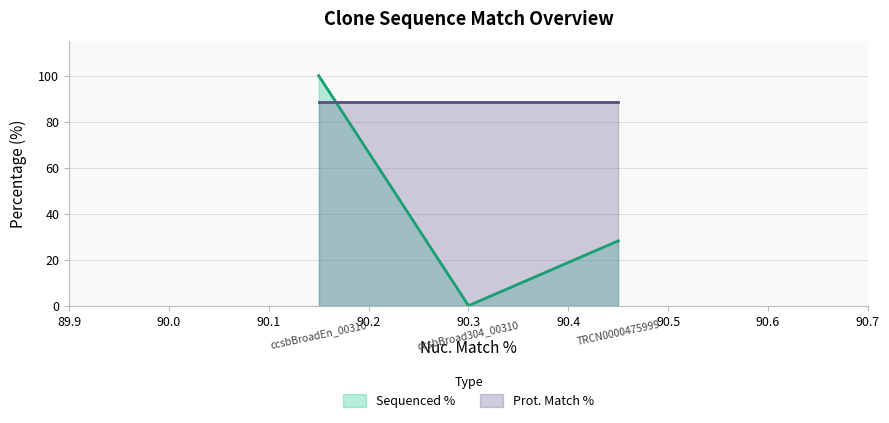

The value at ccsbBroadEn_00310 is 100.0. True or false?

True